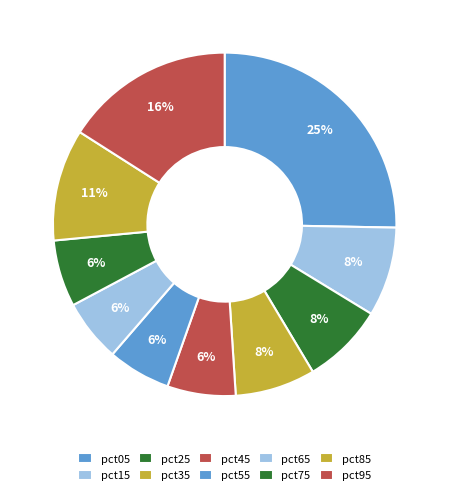

What is the total percentage of pct25 and pct85?

18.2%